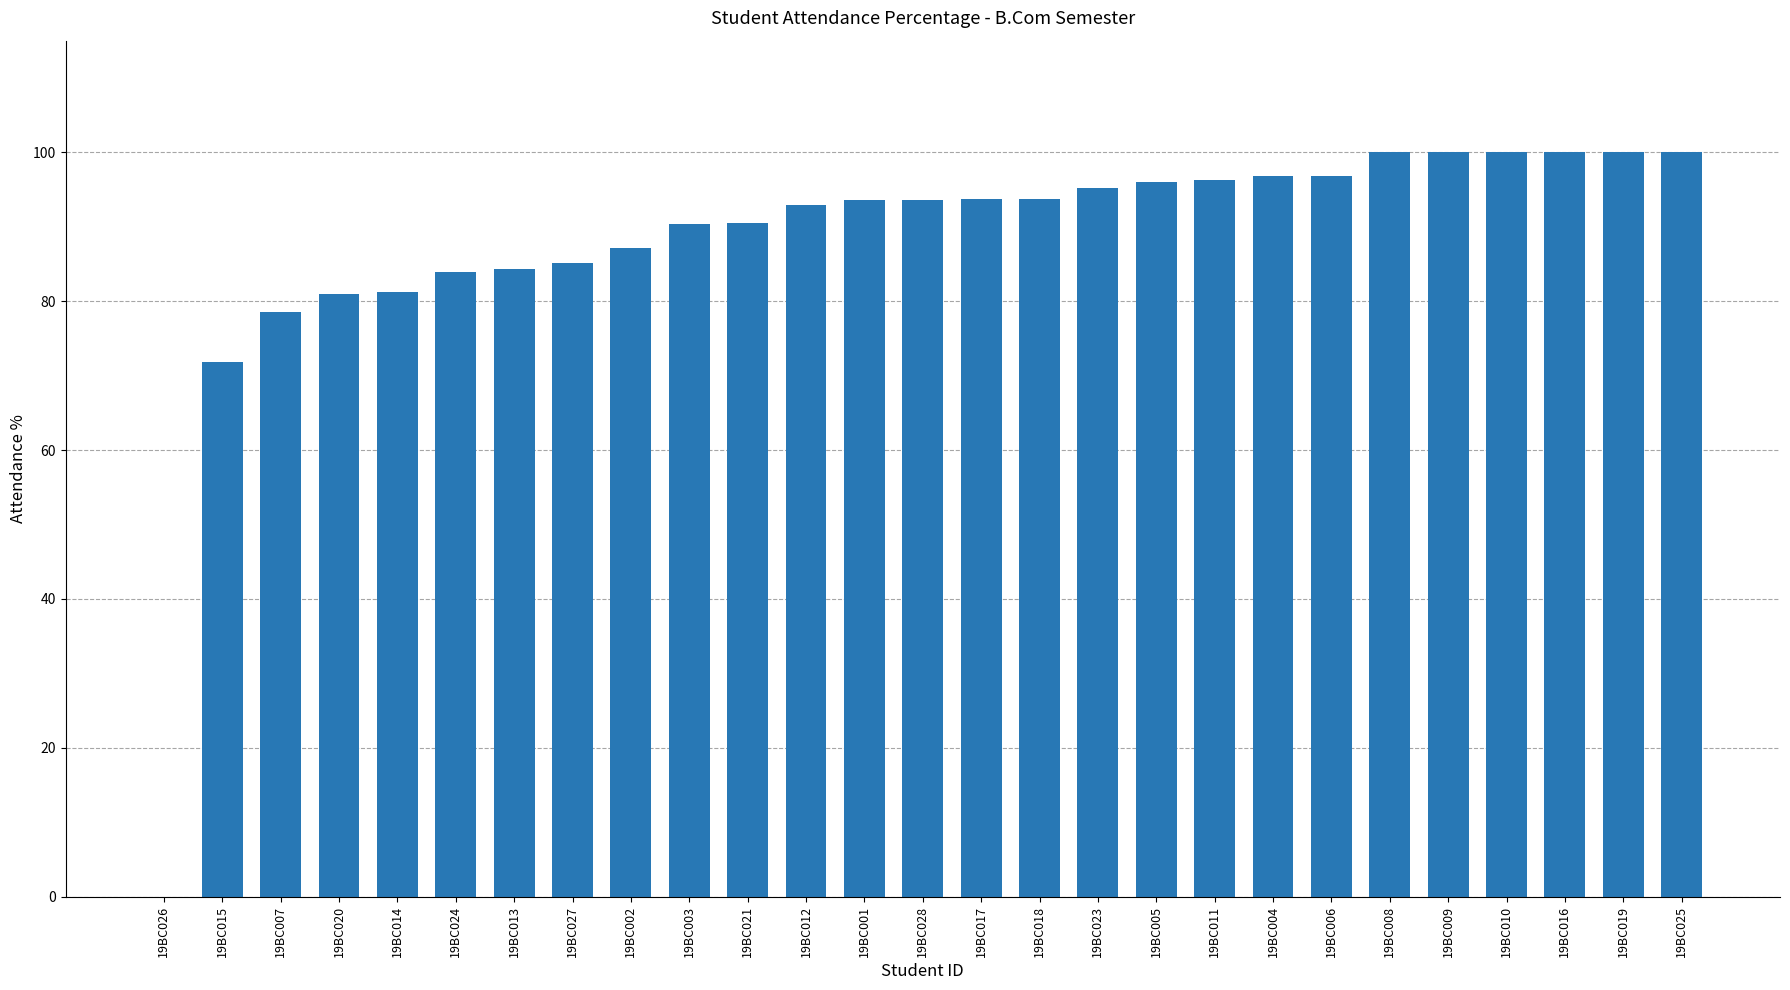

What is the average value?

88.2